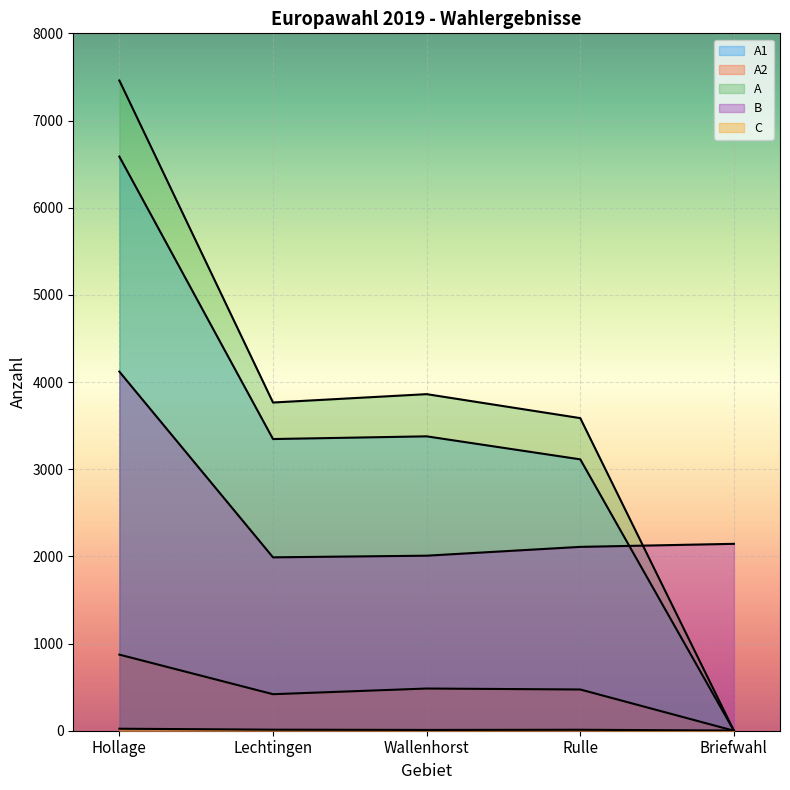

True or false: A2 and B cross at least once.

False